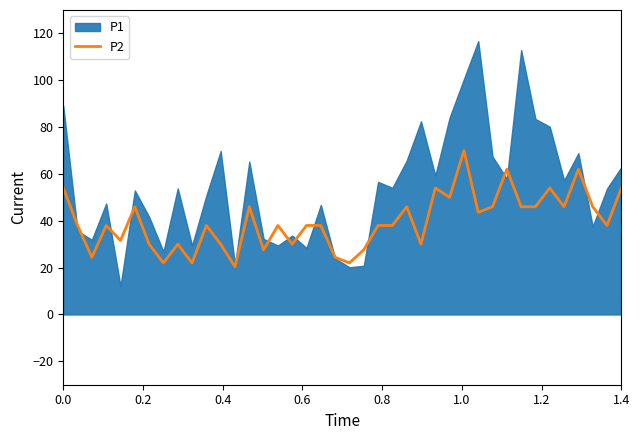

What is the maximum value for P2?

70.0